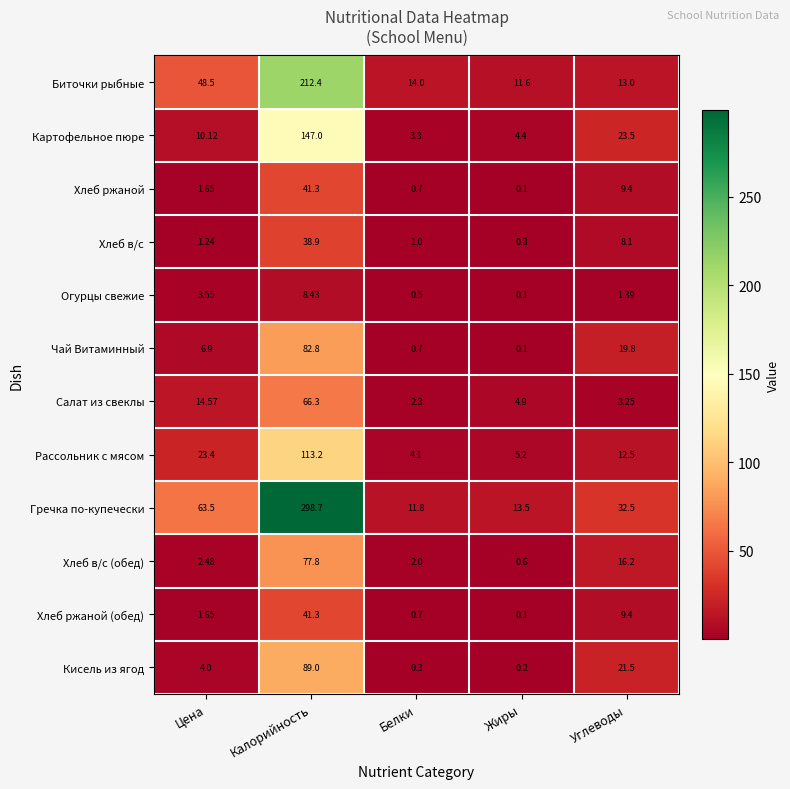

Which series has the largest total across all categories?

Гречка по-купечески